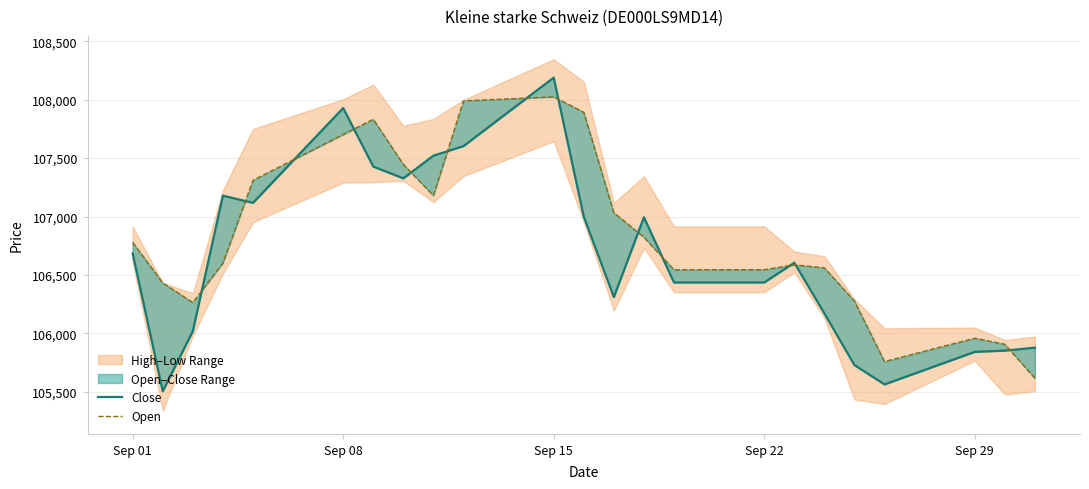

How many interior local peaks does the Open series have?

4